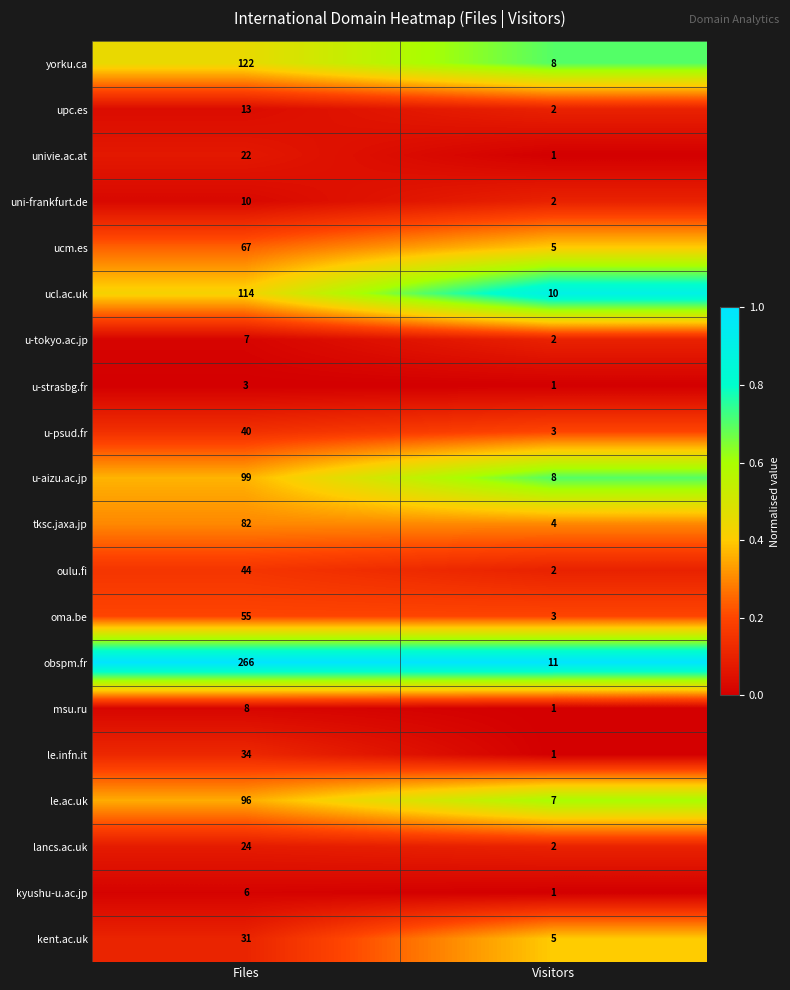

The value of kent.ac.uk at Files is 31. True or false?

True